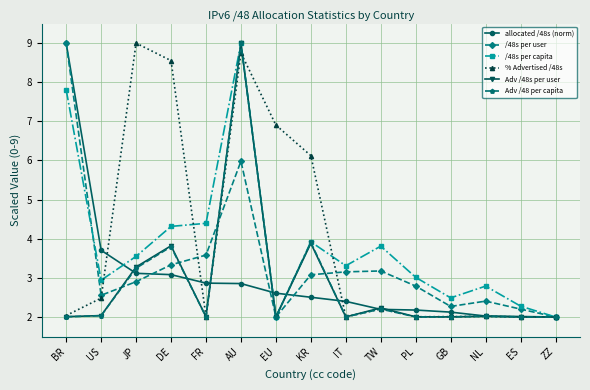

What is the label of the 3rd point from the left?

JP